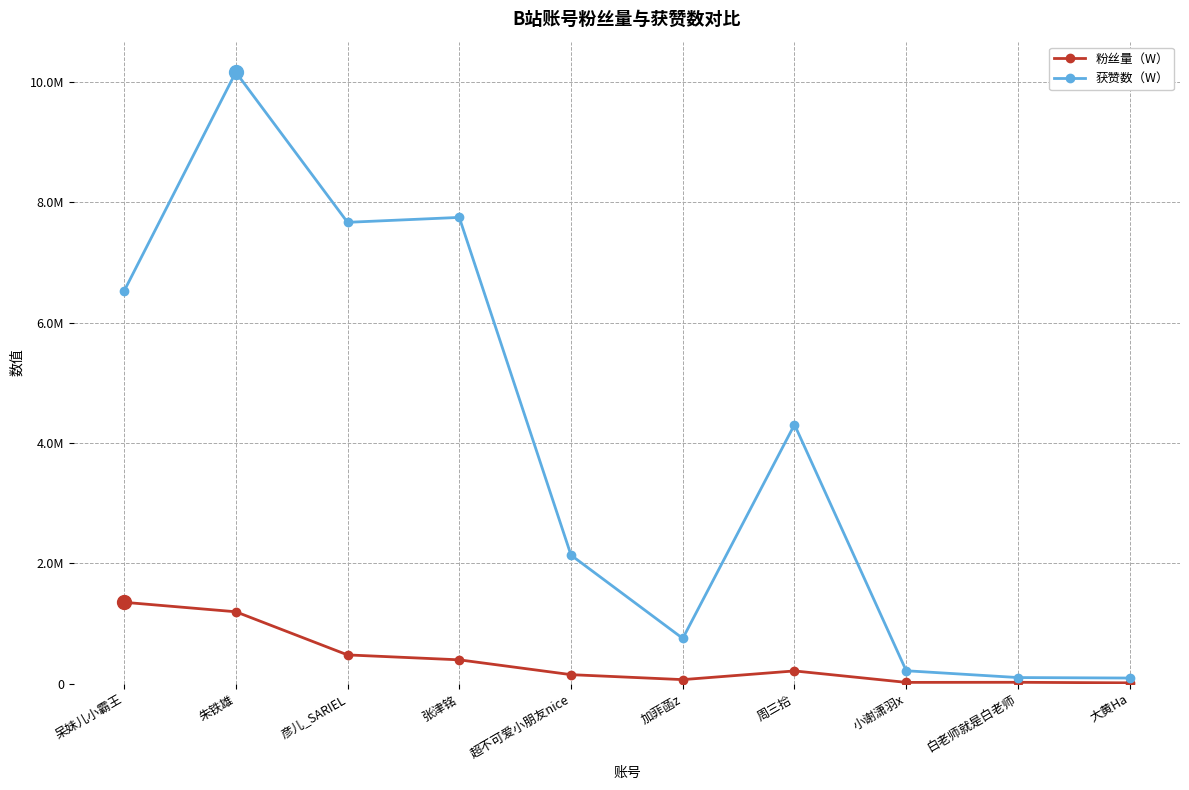

What are all the series names shown in the legend?

粉丝量（W）, 获赞数（W）